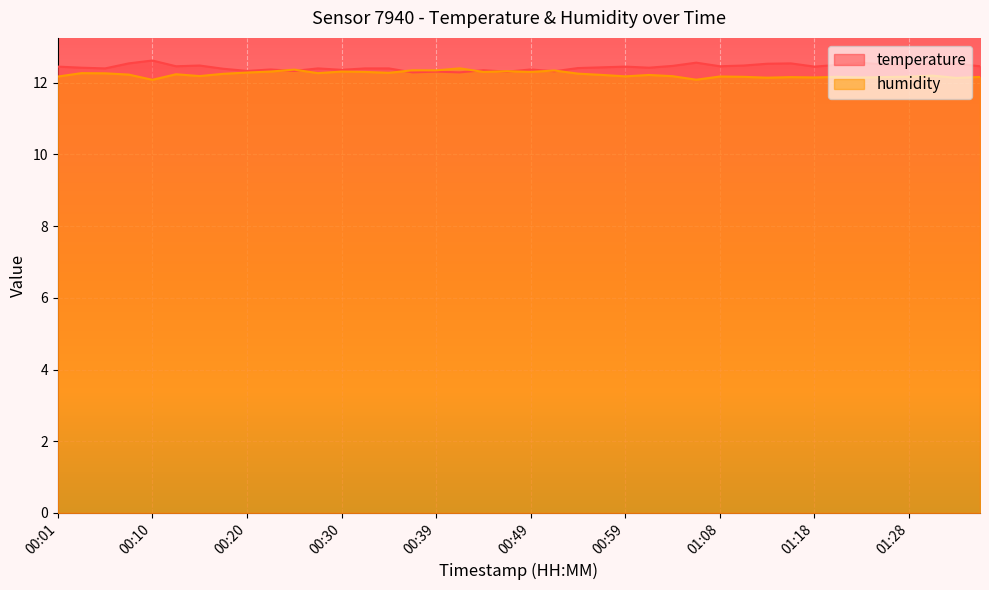

Rank the series by their maximum value, from highest to lowest.

temperature, humidity